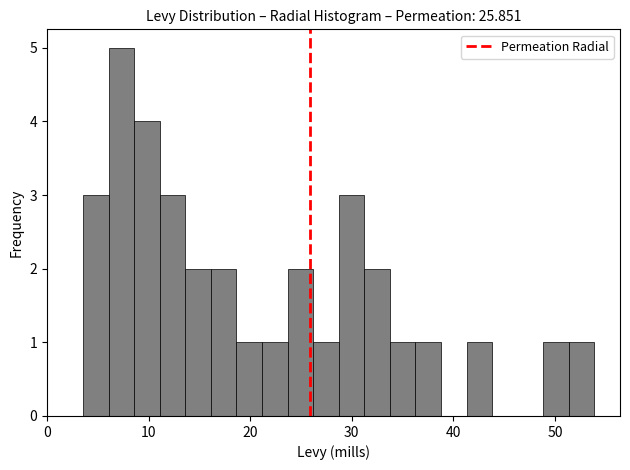

Read against the x-axis, roughly where is the centre of the tallest bar?

7